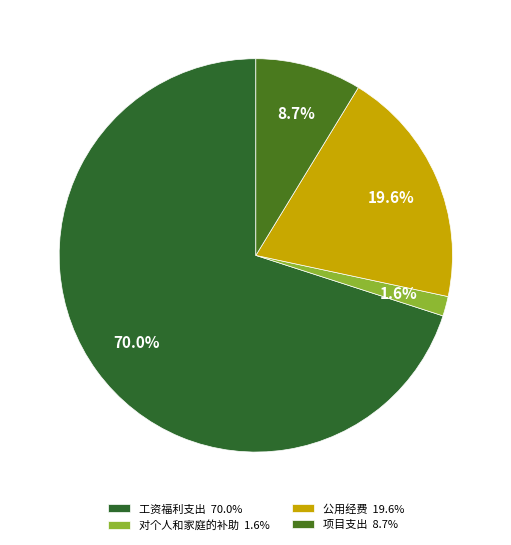

Is it true that 公用经费 is 7% of the pie?

False